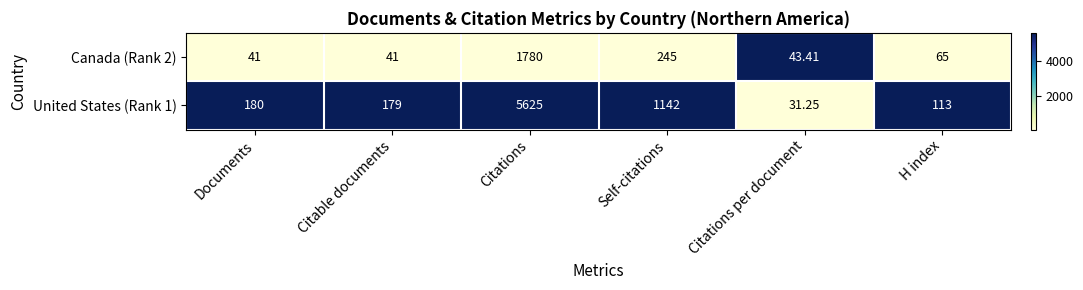

Is the value of Canada (Rank 2) at Documents greater than the value of United States (Rank 1) at H index?

No